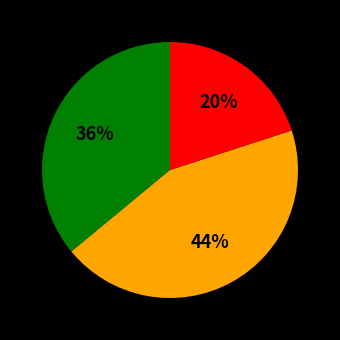

To the nearest percent, what is the average slice percentage?

33%